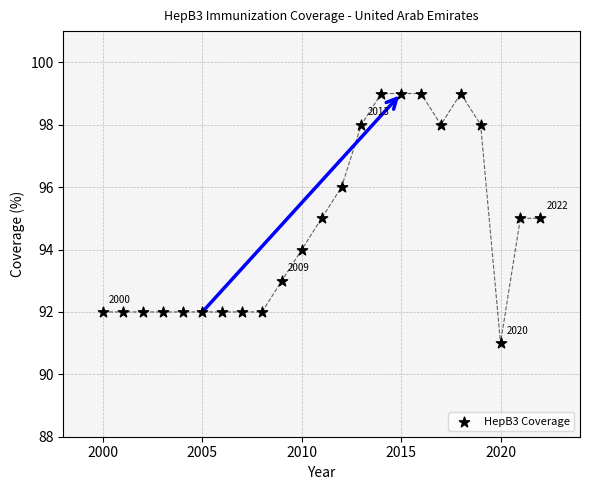

What is the range of X values (max minus min)?

22